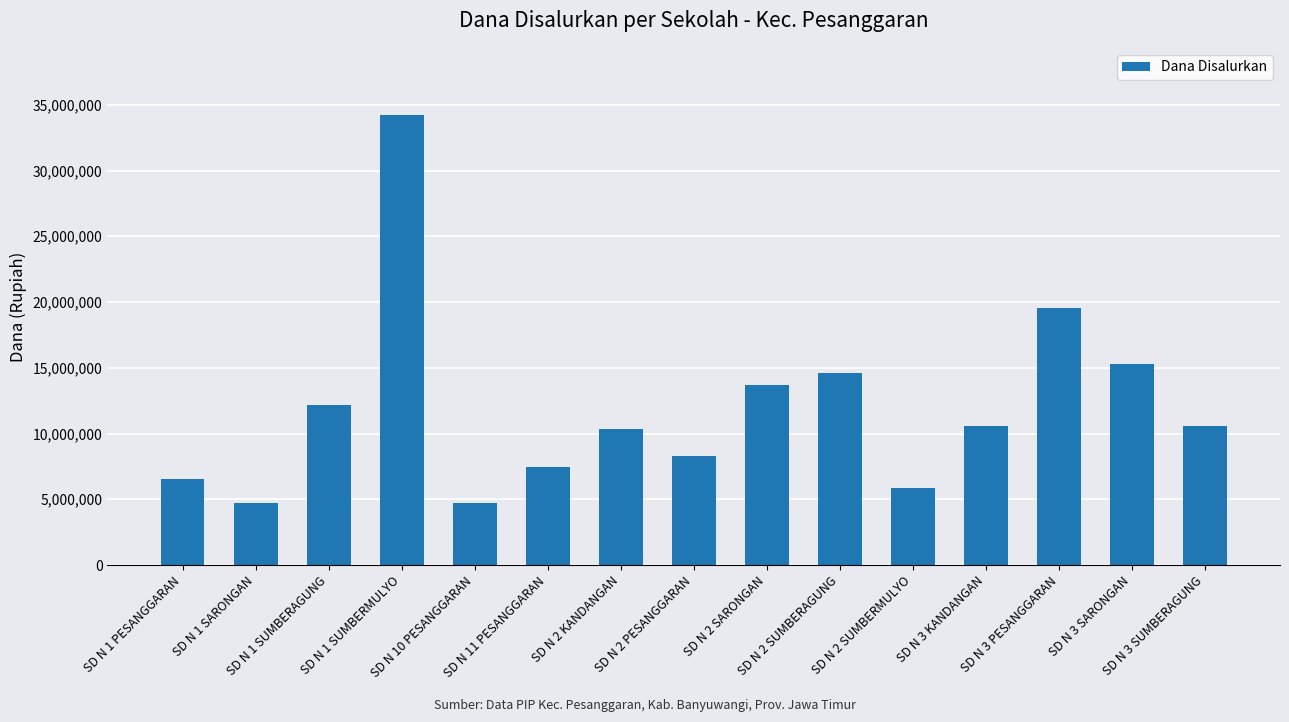

Between SD N 2 SUMBERMULYO and SD N 1 SARONGAN, which is larger?

SD N 2 SUMBERMULYO